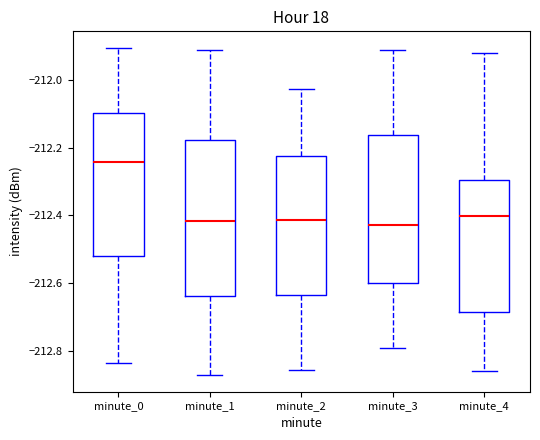

Which box is the tallest, from its lower edge to its upper edge?

minute_1